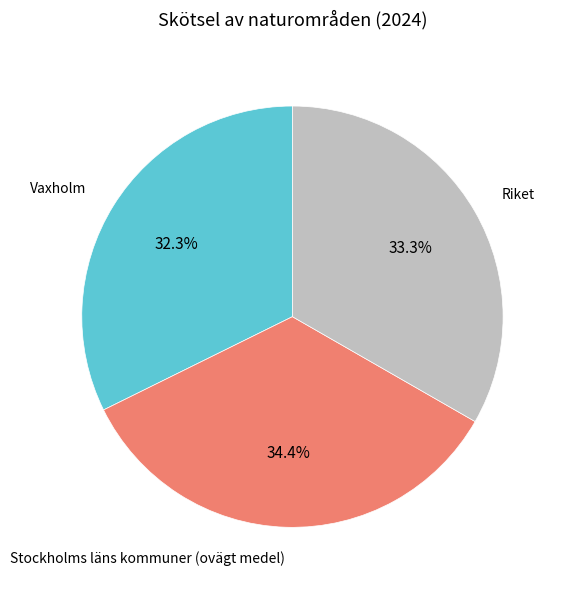

Does any single category account for the majority?

No